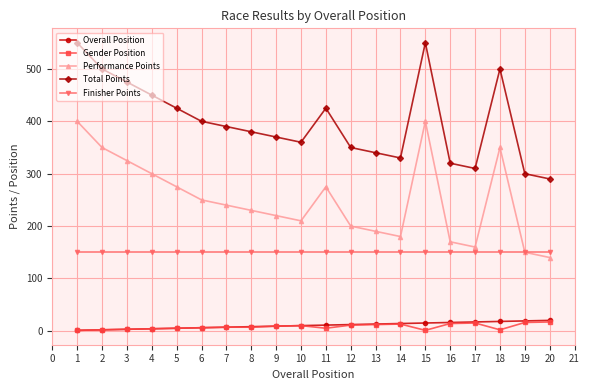

Which series has the largest total across all categories?

Total Points